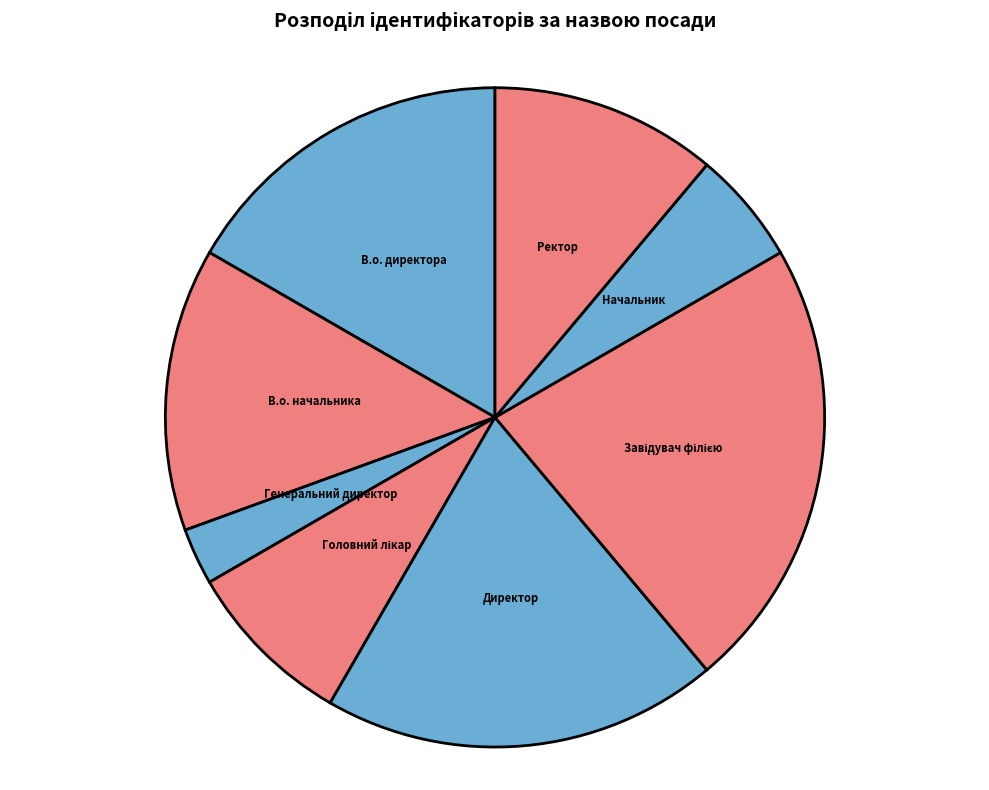

Count the number of slices in the pie.

8